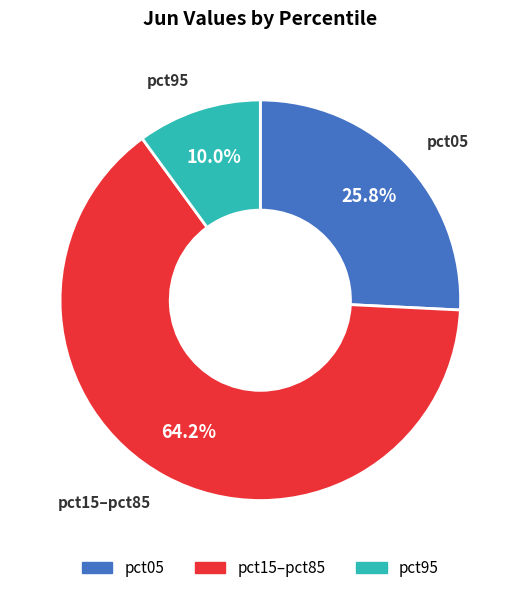

Is there a majority slice in this chart?

Yes